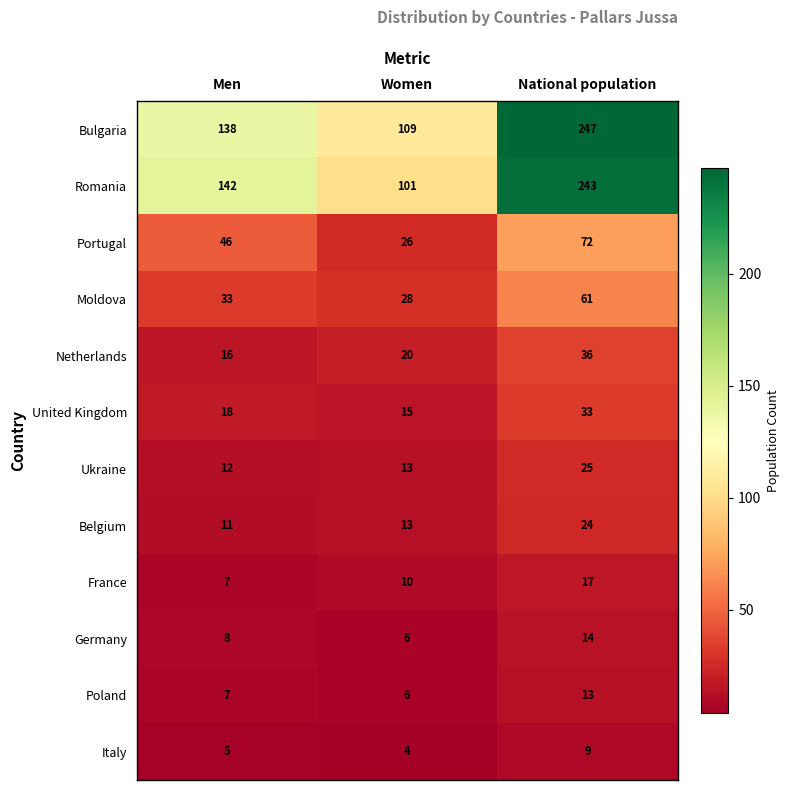

At which label is Italy closest to 6?

Men